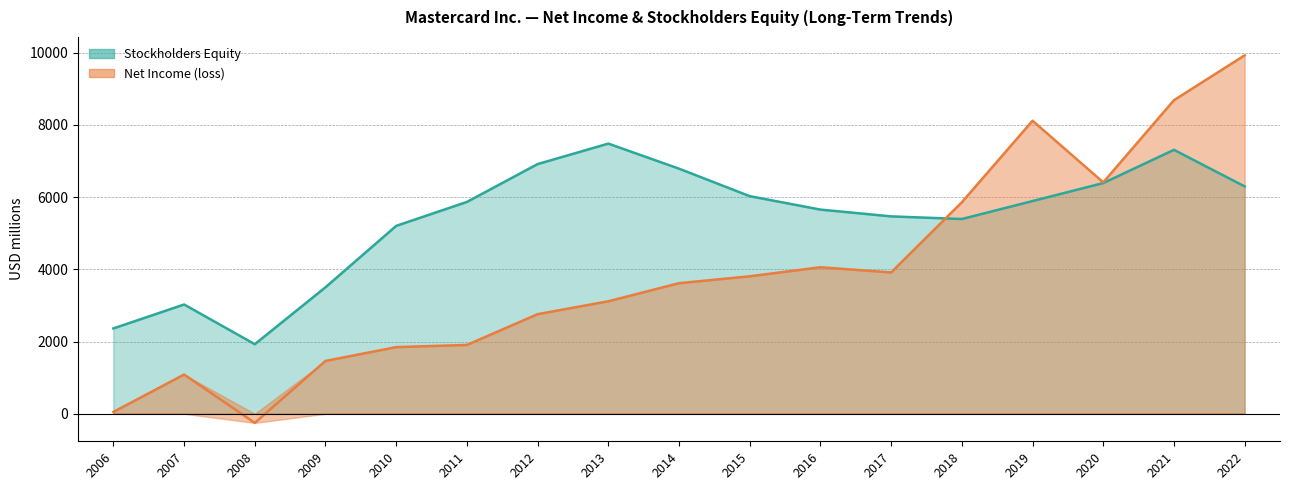

What is the difference between the second highest and minimum values in the Net Income (loss) series?

8941